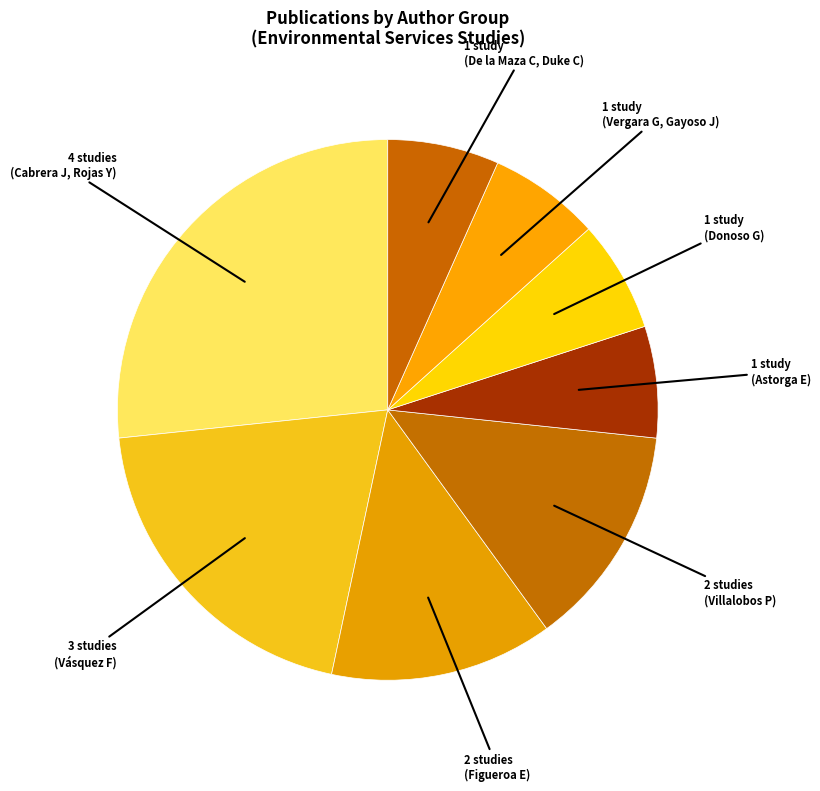

Count the number of slices in the pie.

8